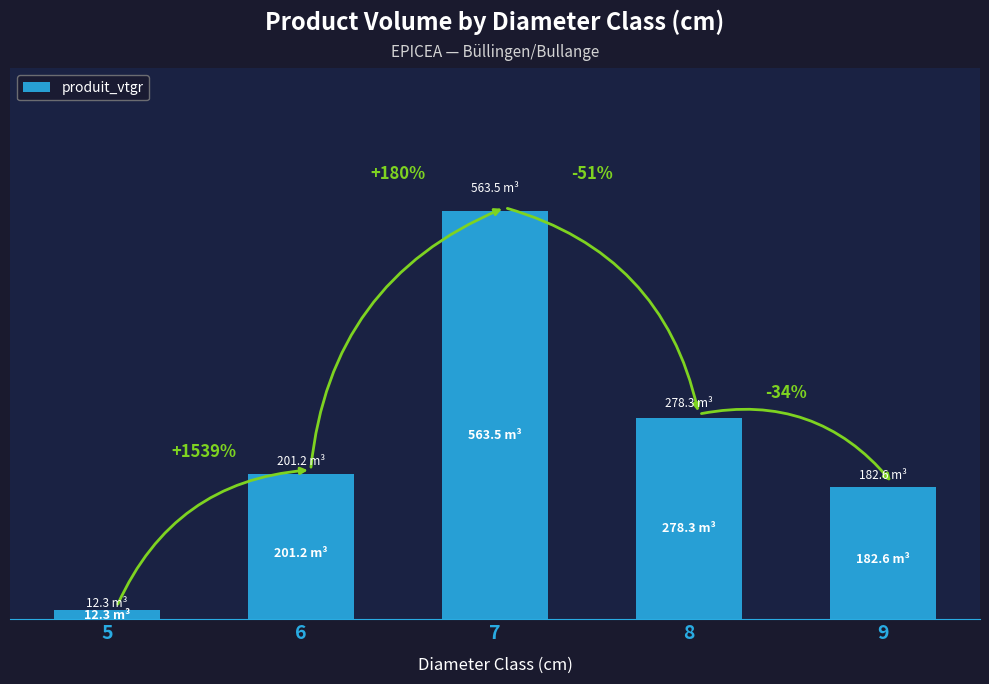

What is the smallest value displayed?

12.3